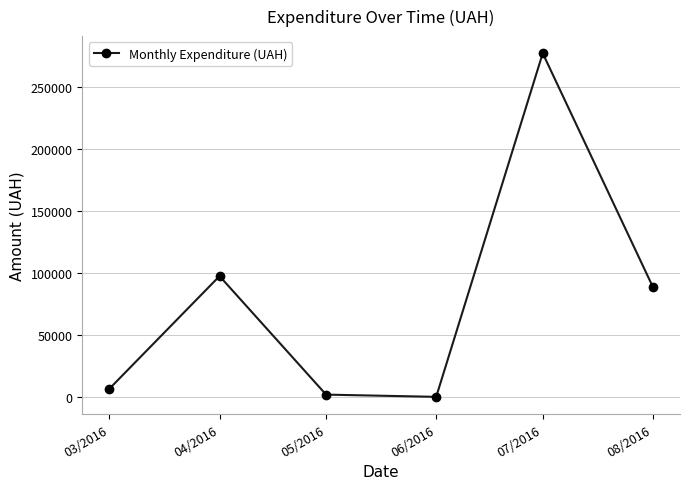

True or false: the data shows 277444.5 at 07/2016.

True